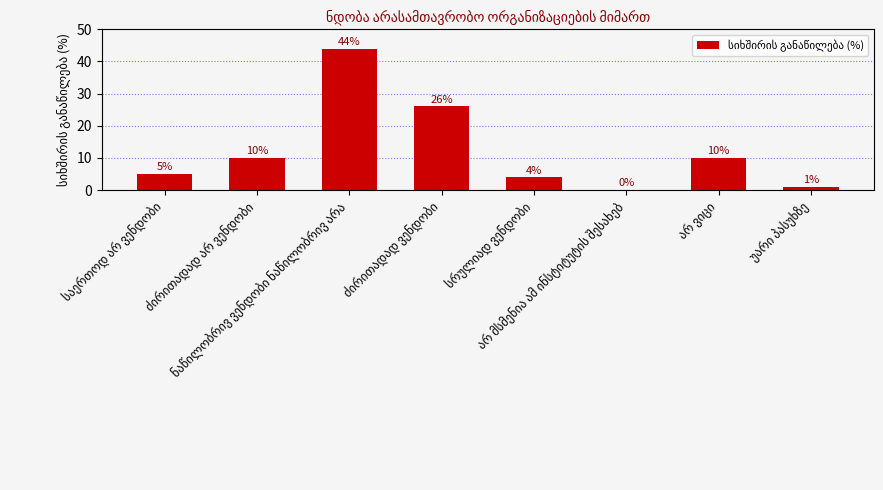

What is the sum of all values?

100